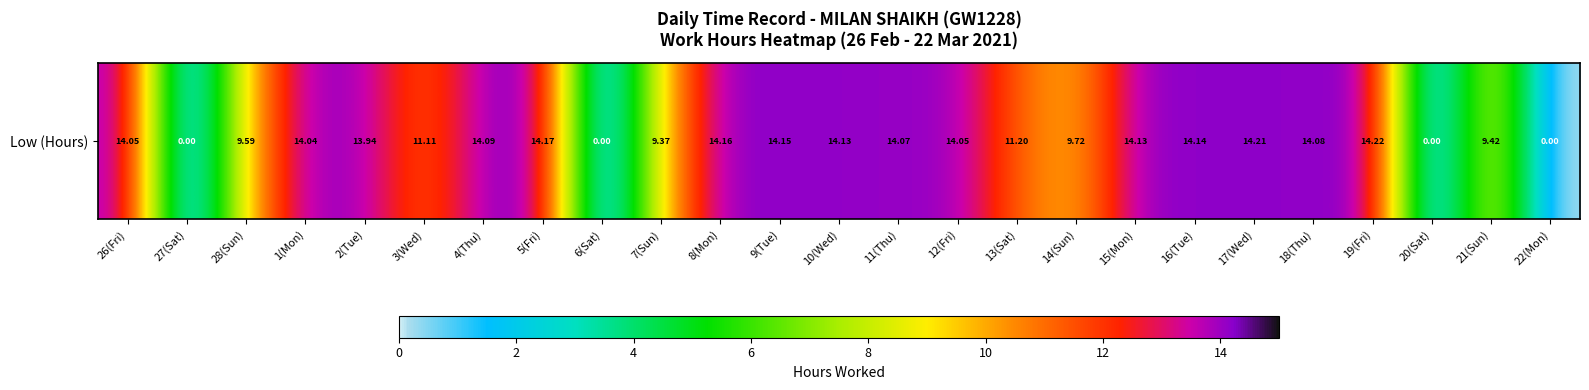

Rank the categories by value from highest to lowest.

19(Fri), 17(Wed), 5(Fri), 8(Mon), 9(Tue), 16(Tue), 10(Wed), 15(Mon), 4(Thu), 18(Thu), 11(Thu), 26(Fri), 12(Fri), 1(Mon), 2(Tue), 13(Sat), 3(Wed), 14(Sun), 28(Sun), 21(Sun), 7(Sun), 27(Sat), 6(Sat), 20(Sat), 22(Mon)